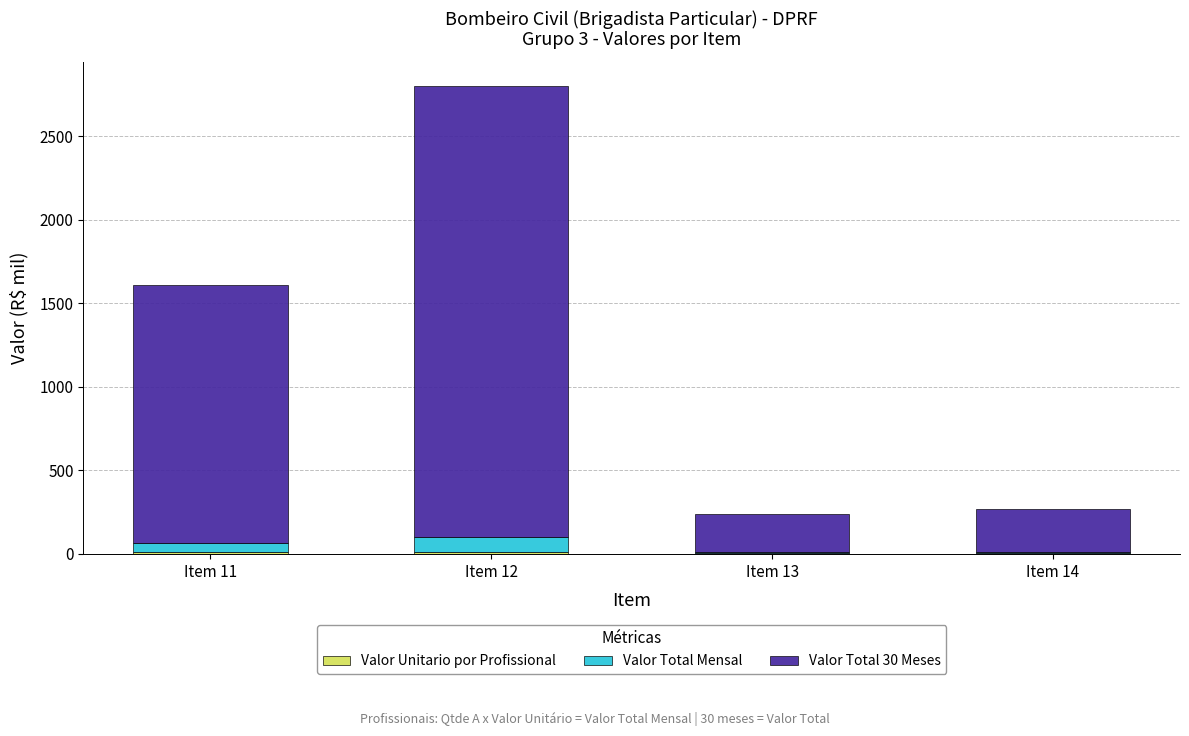

At which category is the sum across all series the highest?

Item 12